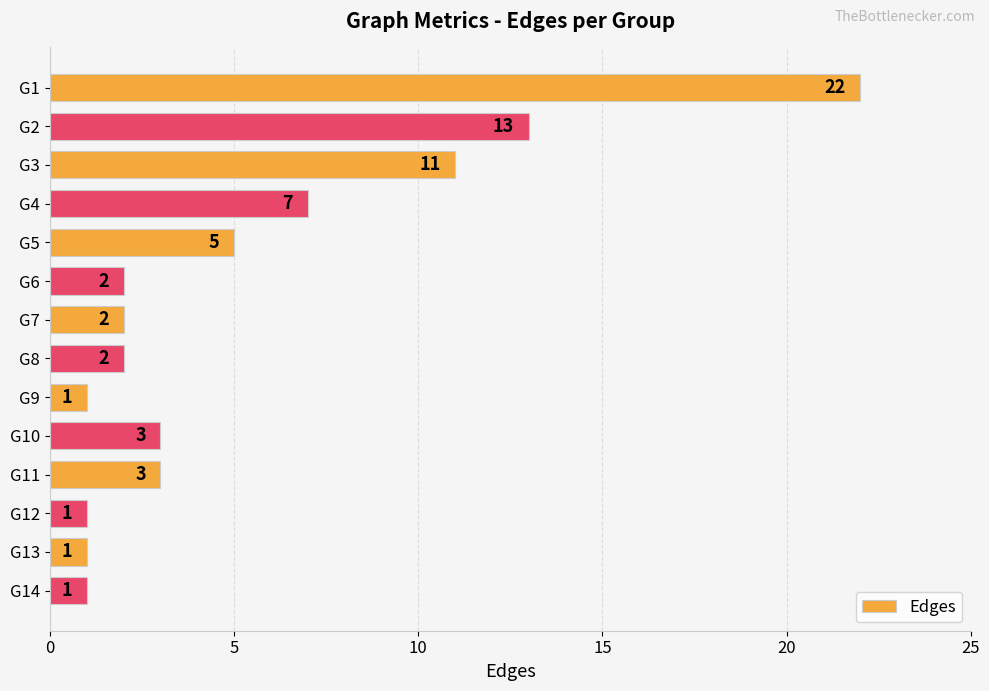

What is the change in value from G5 to G6?

-3